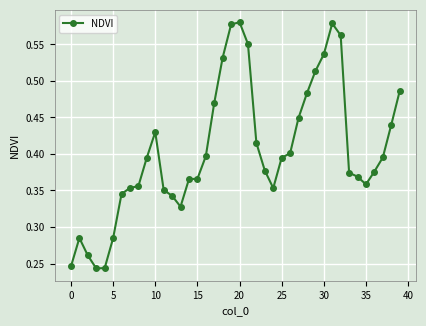

True or false: the data has more than 1 interior local peaks.

True